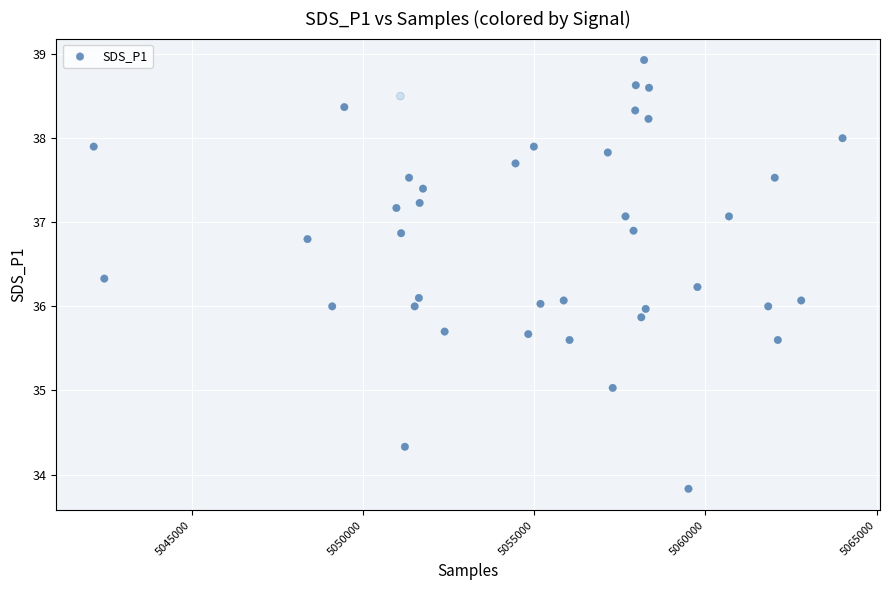

What is the range of X values (max minus min)?

21867.0